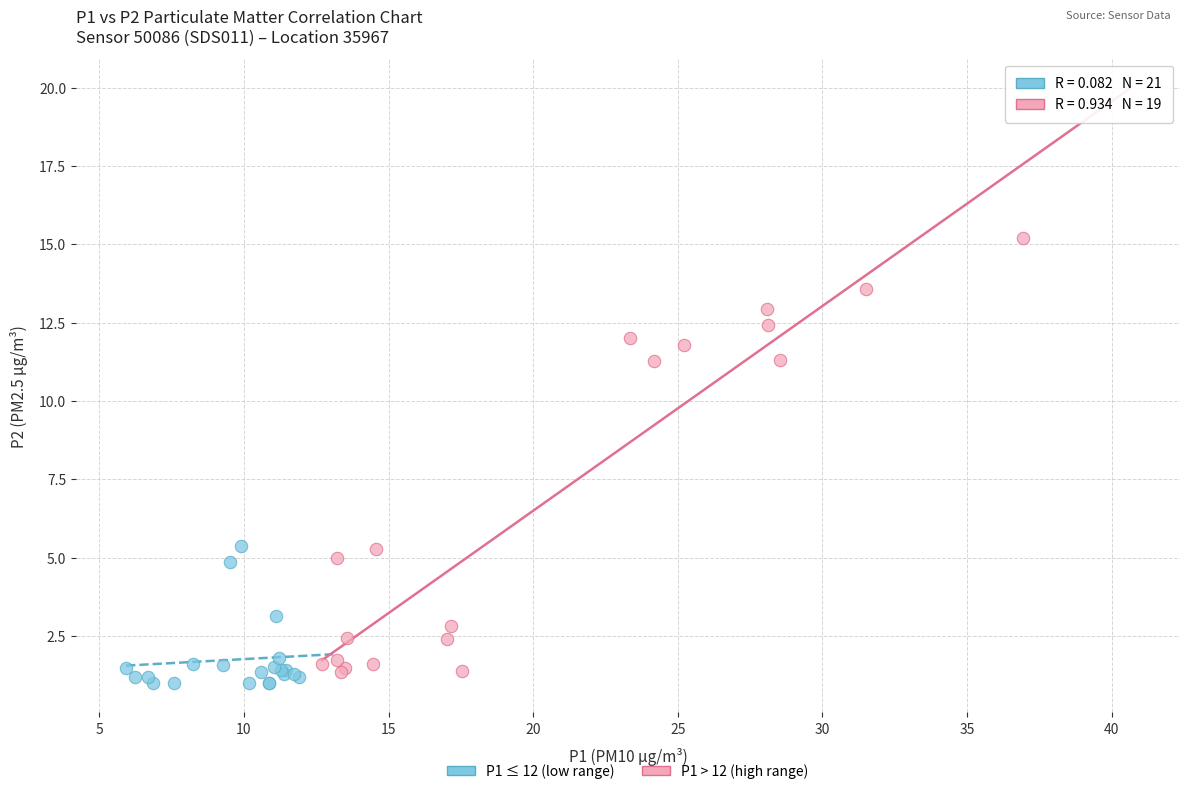

What are all the series names shown in the legend?

P1 ≤ 12 (low range), P1 > 12 (high range)